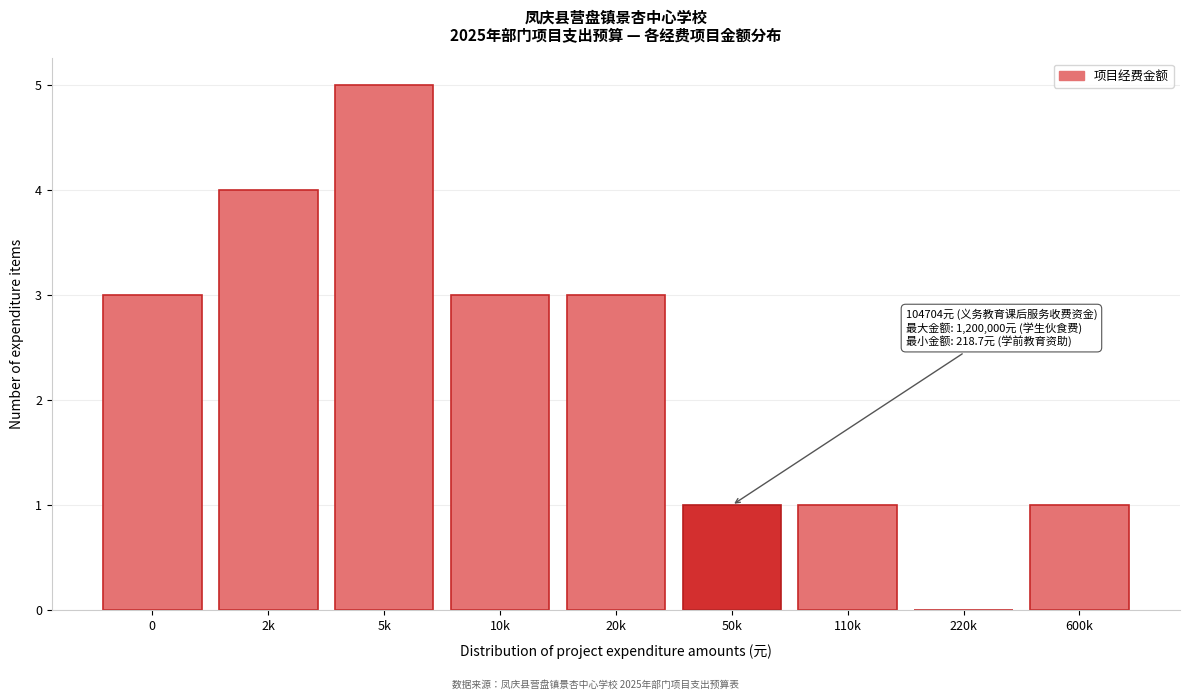

Reading left to right, transcribe all the data shown in this chart.

0=3	2k=4	5k=5	10k=3	20k=3	50k=1	110k=1	220k=0	600k=1